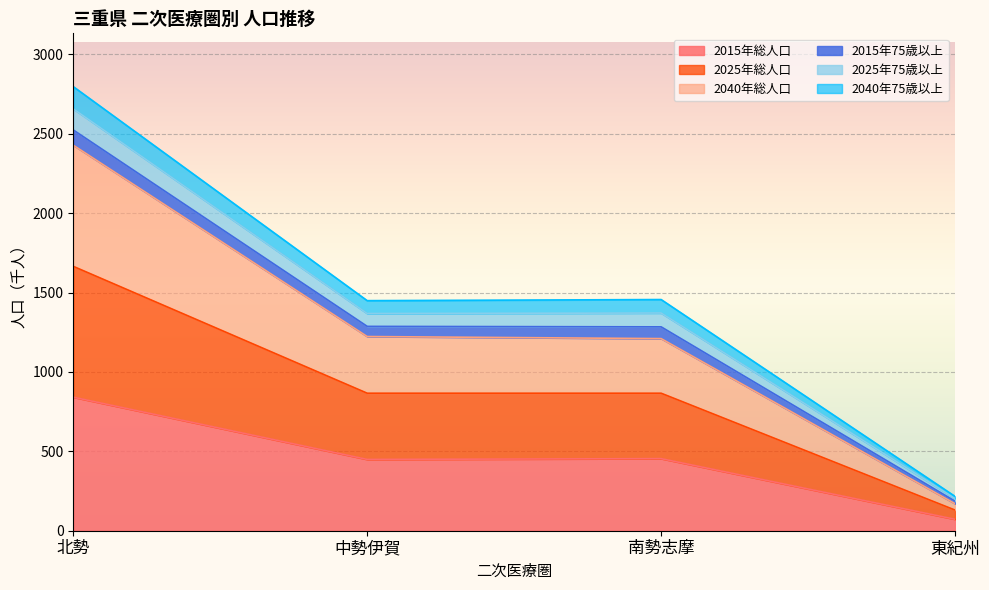

At which category is the sum across all series the highest?

北勢